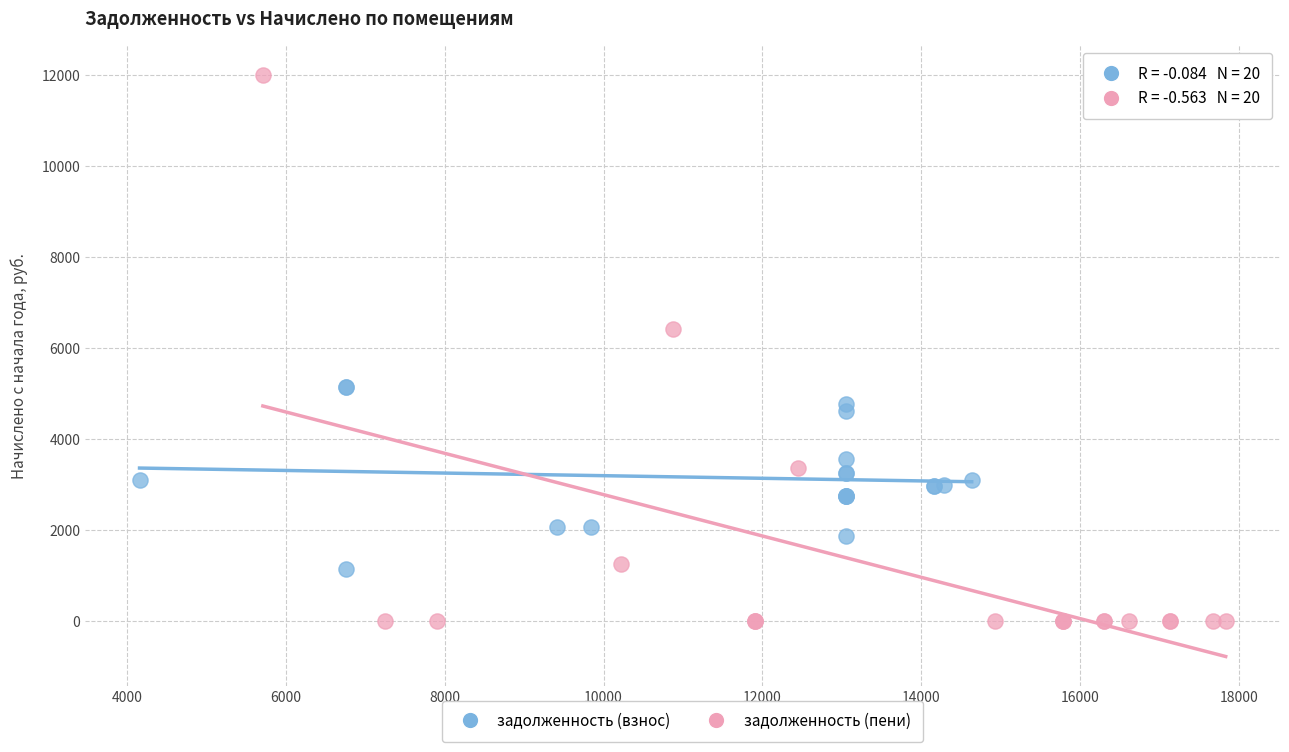

Which series reaches the minimum Y coordinate?

задолженность (пени)